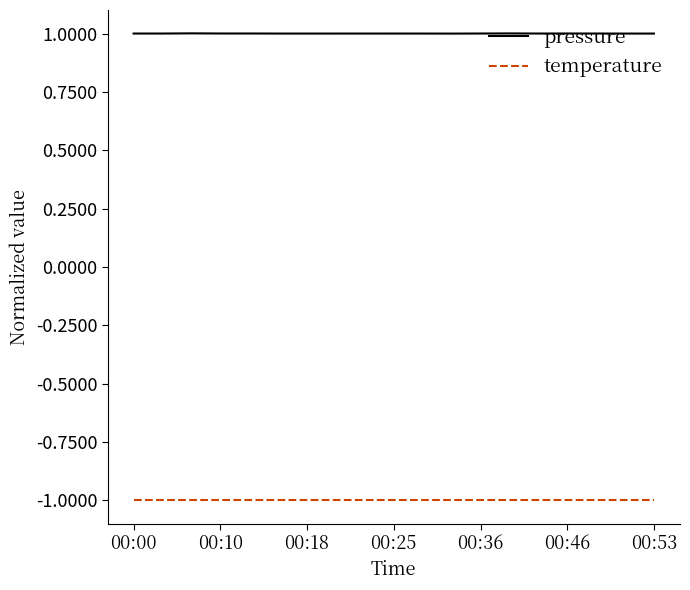

Which series has the widest spread of values?

pressure